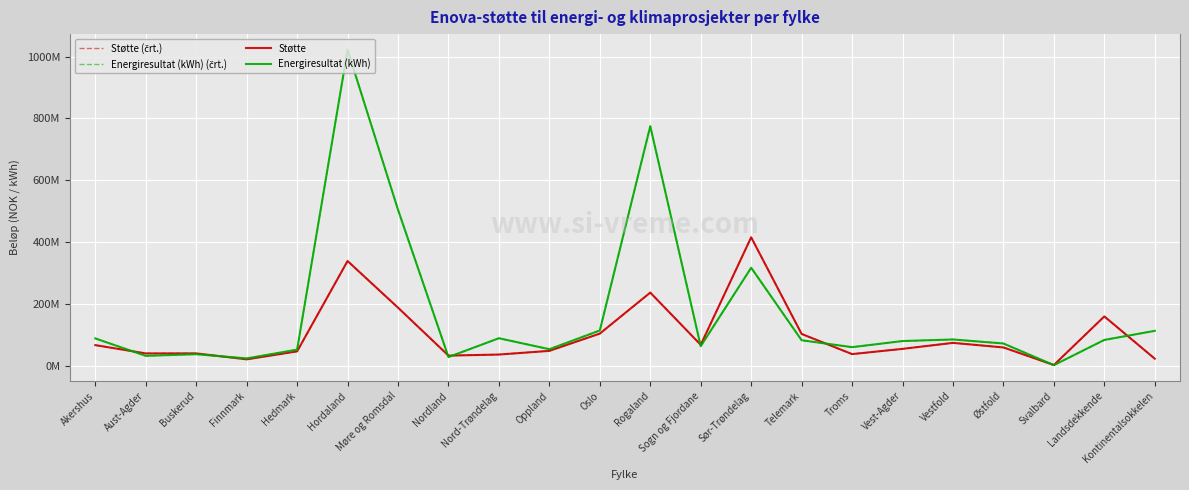

Rank the series at Sør-Trøndelag from lowest to highest value.

Energiresultat (kWh) (črt.), Energiresultat (kWh), Støtte (črt.), Støtte